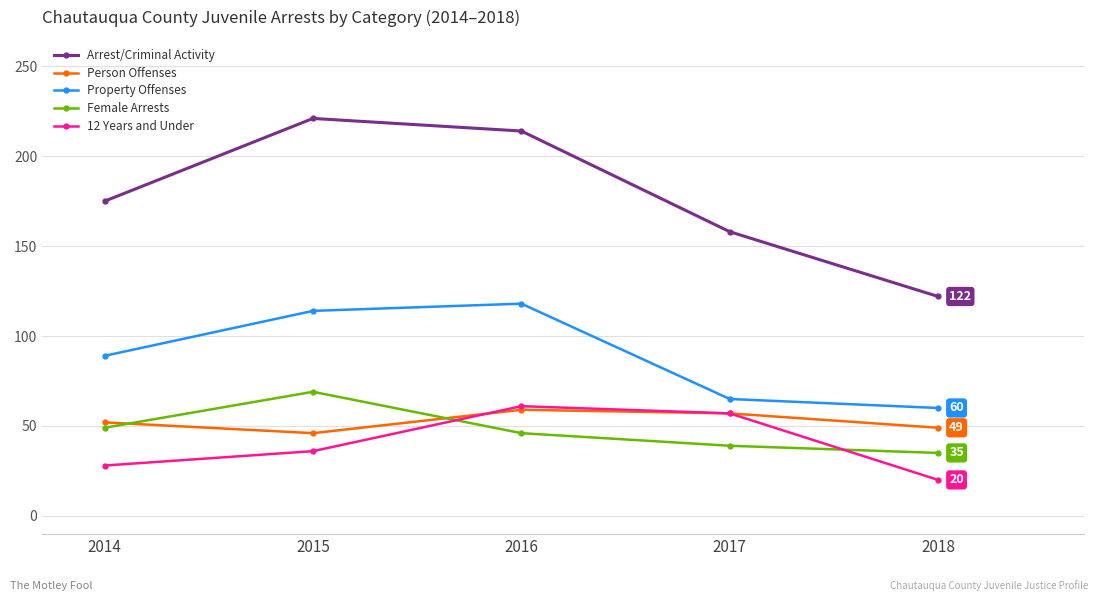

What is the difference between the Person Offenses values at 2016 and 2015?

13